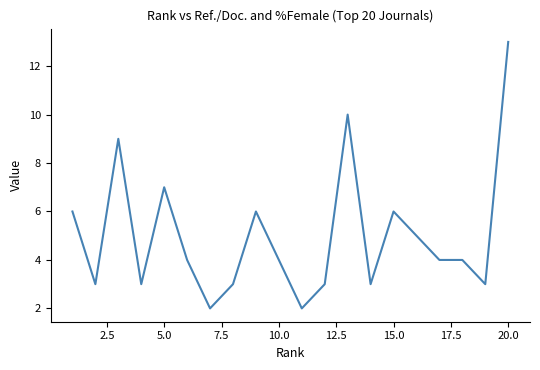

Reading left to right, extract all data points from this chart.

6	3	9	3	7	4	2	3	6	4	2	3	10	3	6	5	4	4	3	13